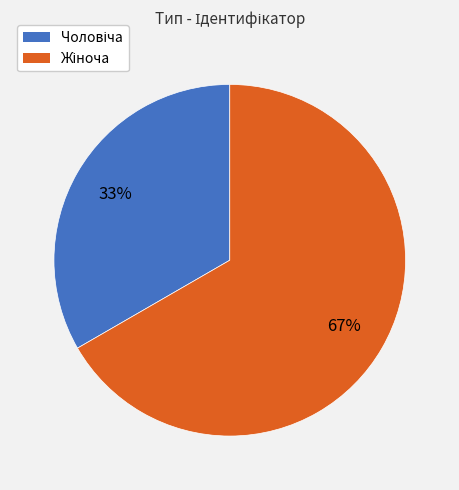

To the nearest percent, what is the average slice percentage?

50%